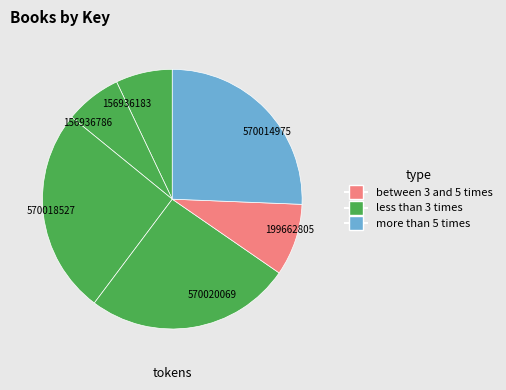

Does any single category account for the majority?

No